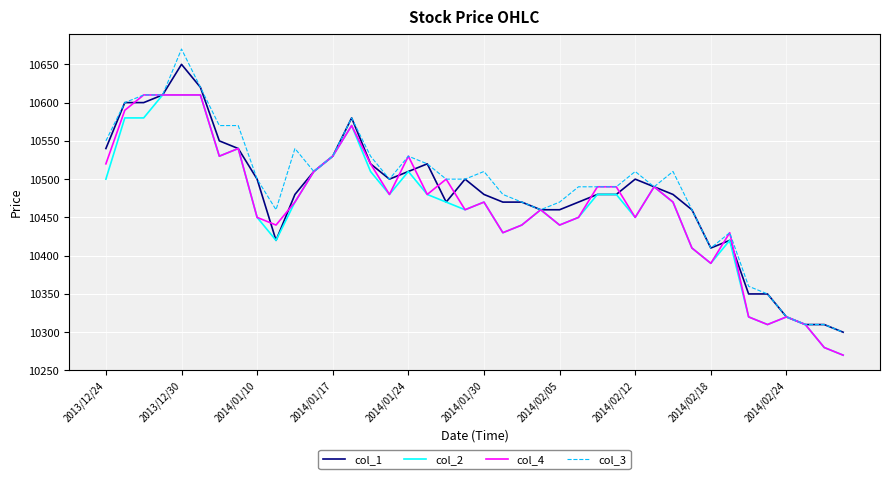

Which series has the widest spread of values?

col_3